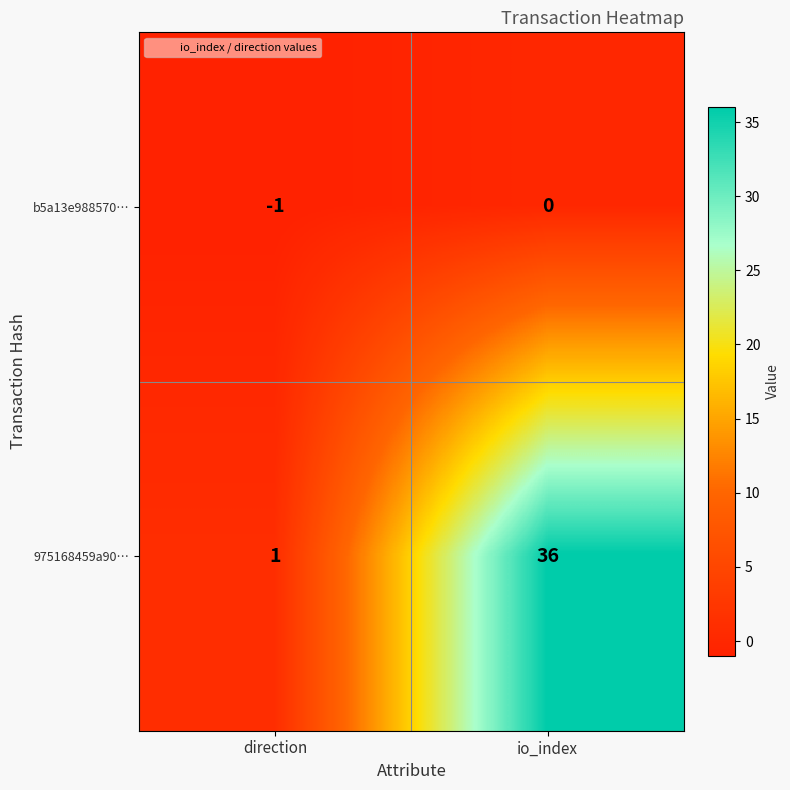

The b5a13e988570… series shows 0 at io_index. True or false?

True